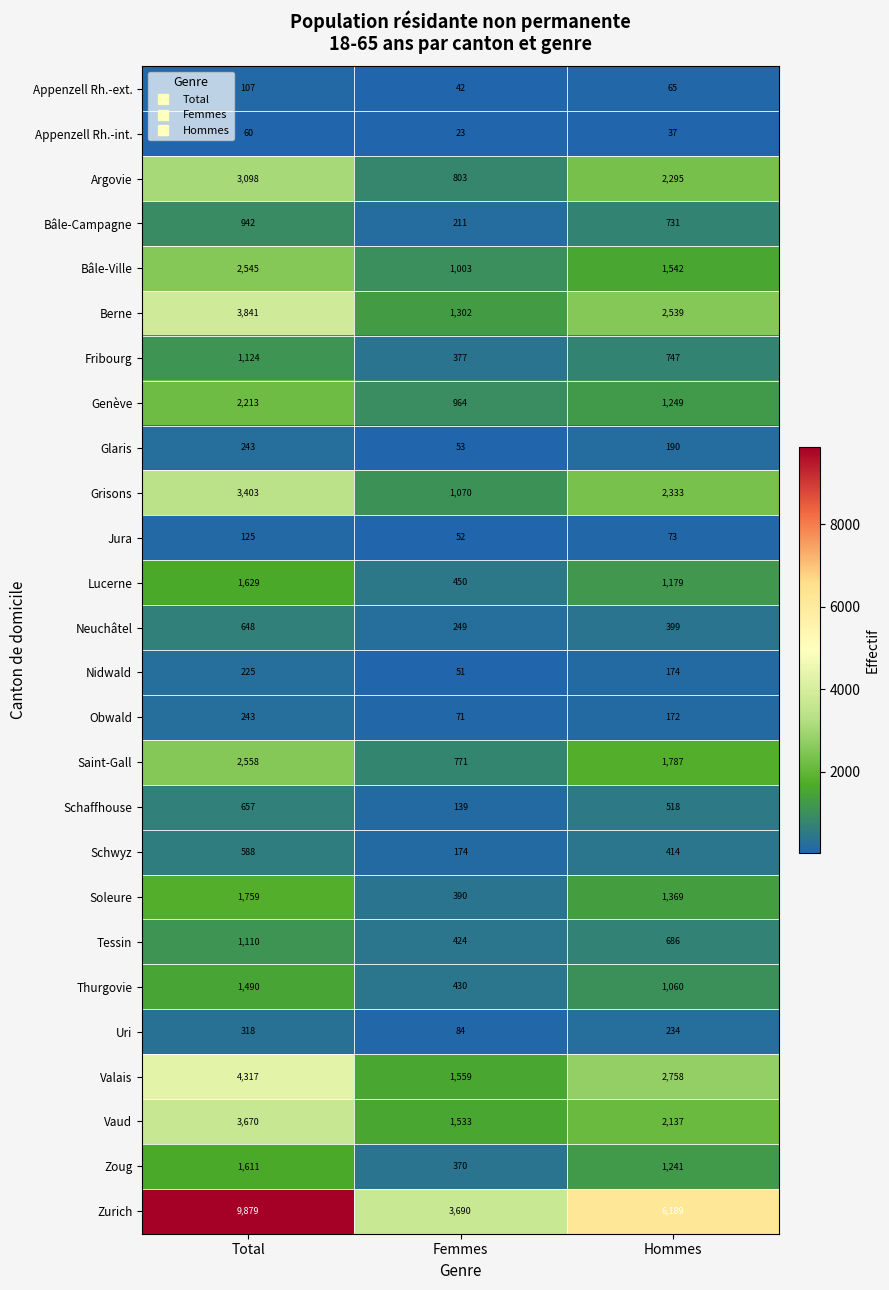

Is it true that Nidwald equals 51 at Femmes?

True